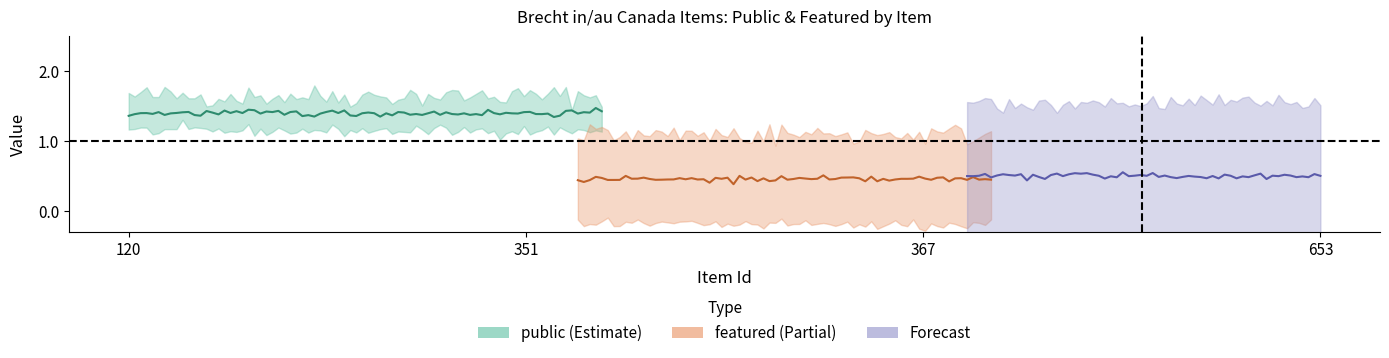

At how many categories does at least one series exceed 0?

4